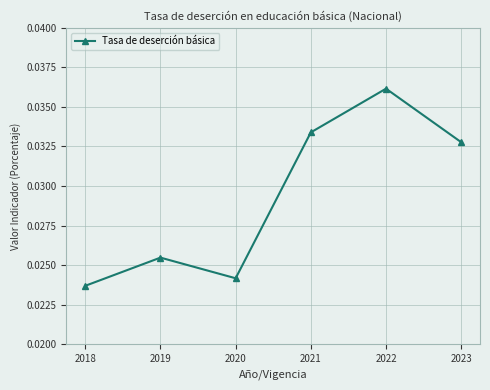

The value at 2021 is 0.1. True or false?

False